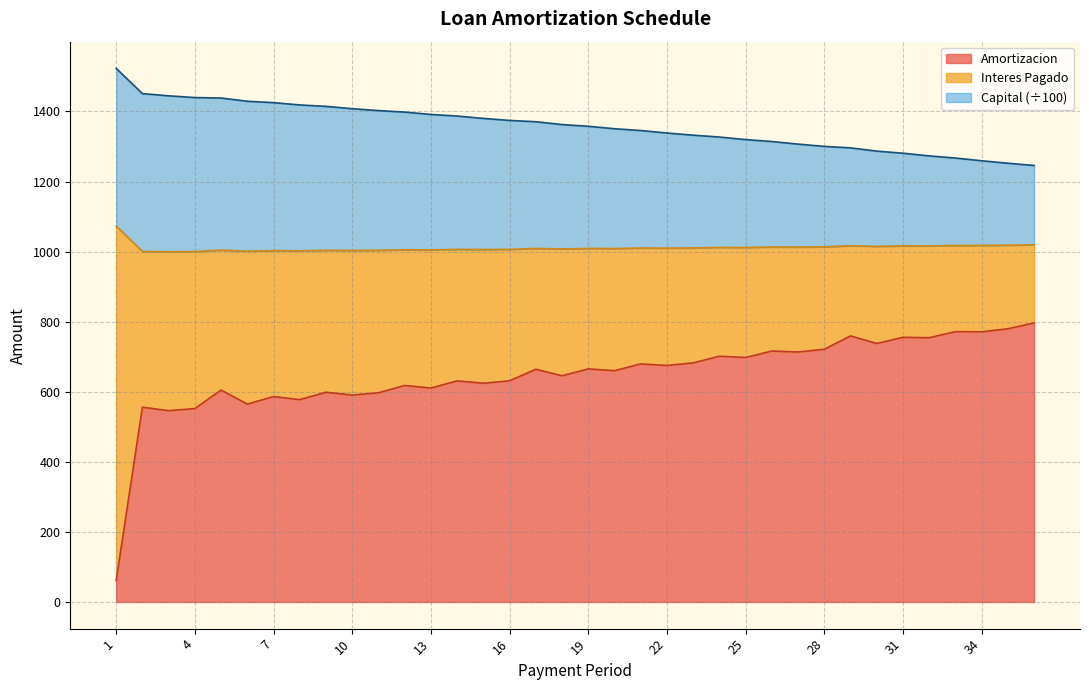

How many data points does each series have?

36